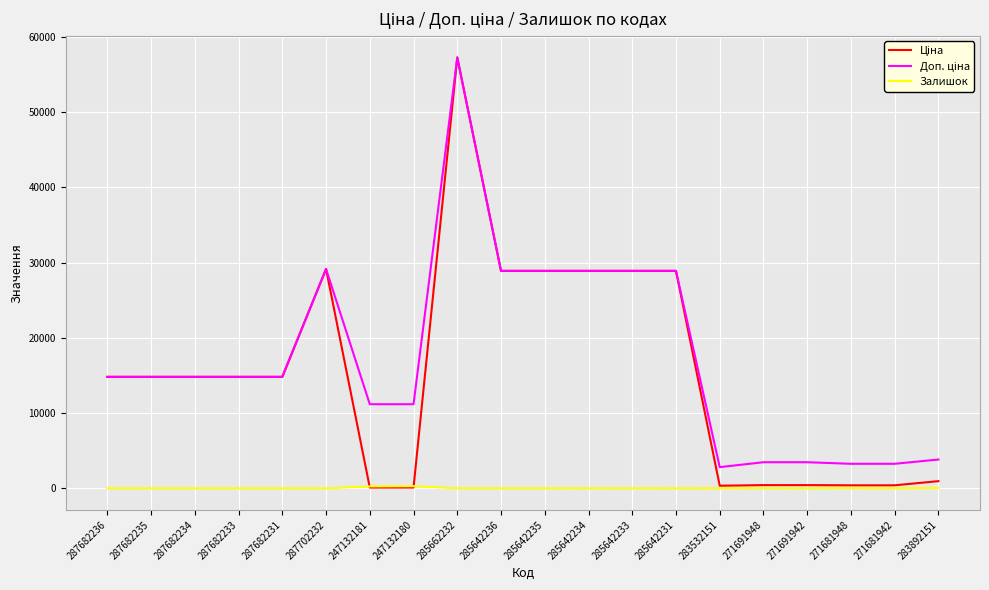

What is the greatest value displayed?

57258.0